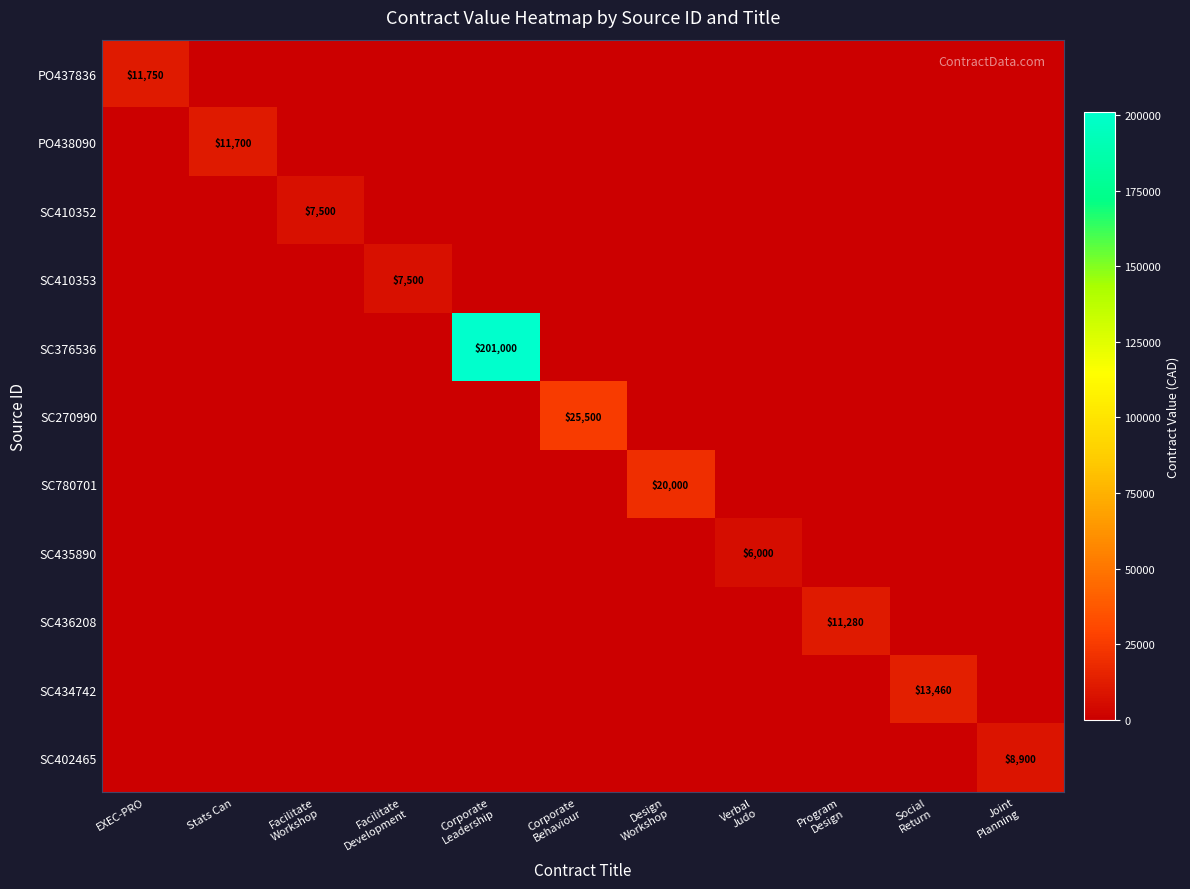

Which series changed the most between Facilitate Development and Program Design?

SC436208